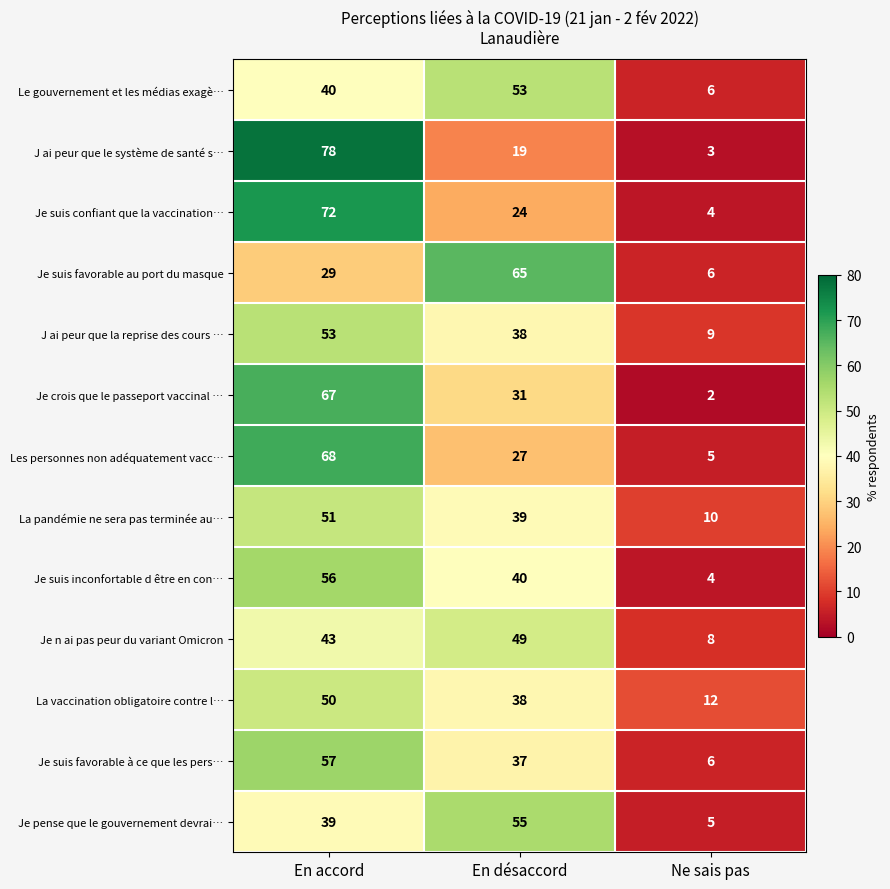

What is the average value of the Je suis confiant que la vaccination… series?

33